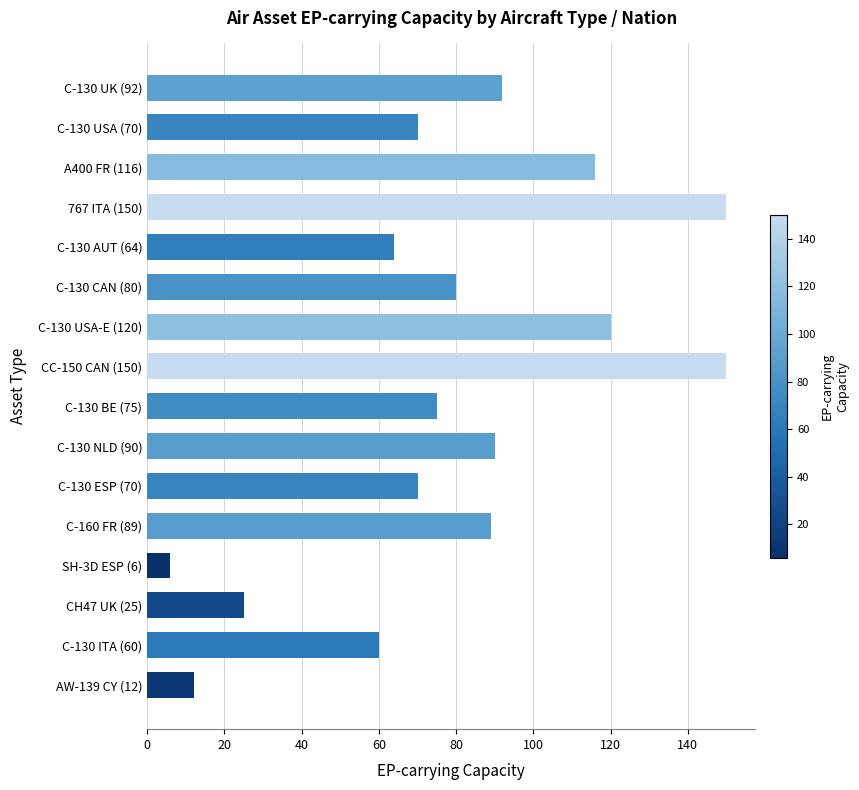

What is the change in value from CH47 UK (25) to C-130 AUT (64)?

+39